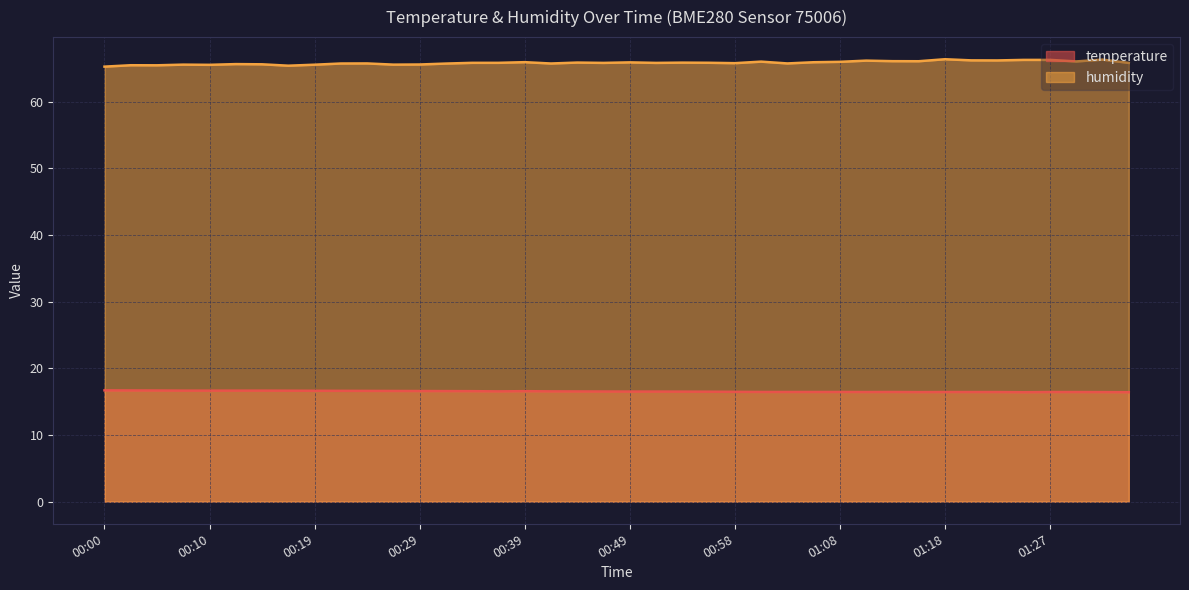

What is the spread (max minus min) of values at 00:36?

49.3